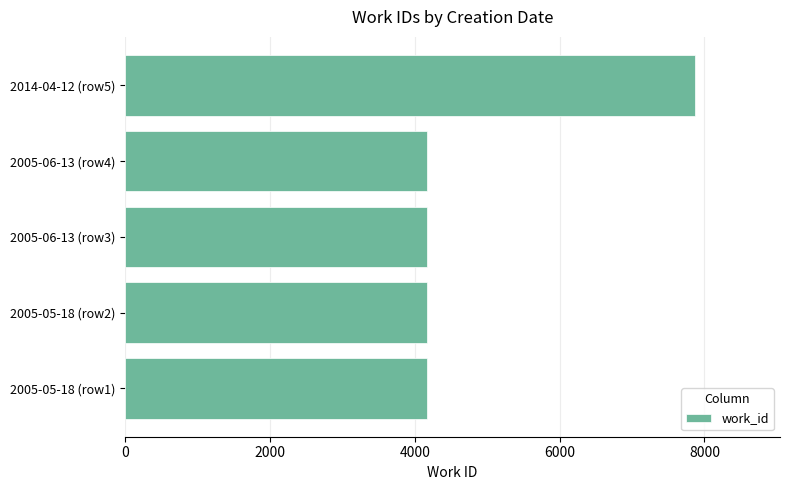

Reading top to bottom, extract all data points from this chart.

2014-04-12 (row5)=7864	2005-06-13 (row4)=4167	2005-06-13 (row3)=4167	2005-05-18 (row2)=4167	2005-05-18 (row1)=4167